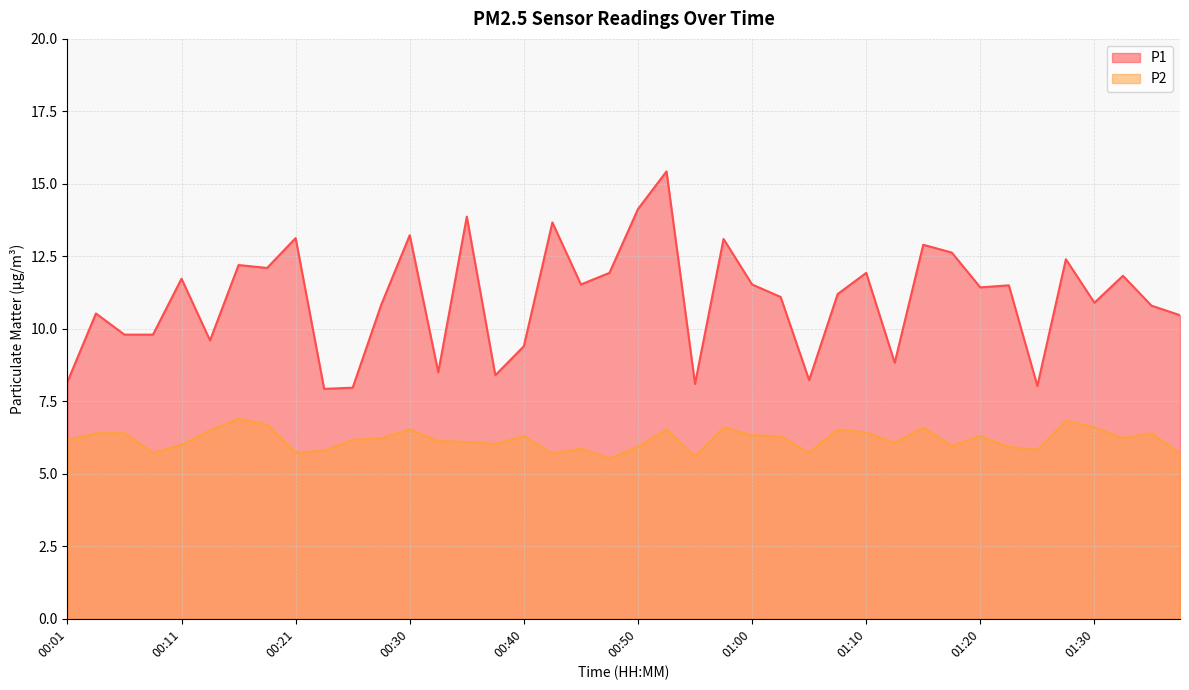

True or false: P2 and P1 intersect in this chart.

False